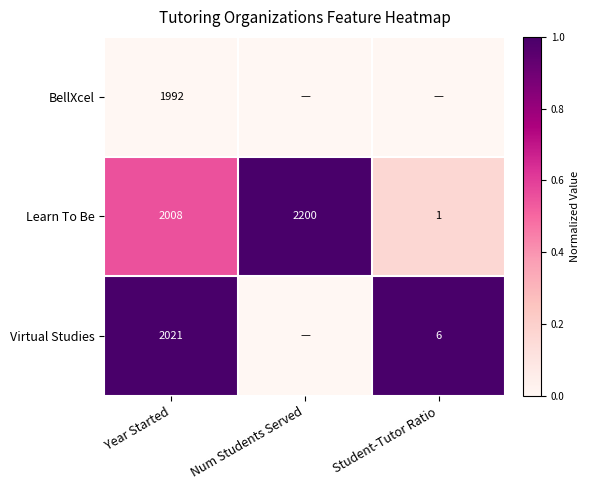

At which label does Learn To Be reach its peak?

Num Students Served